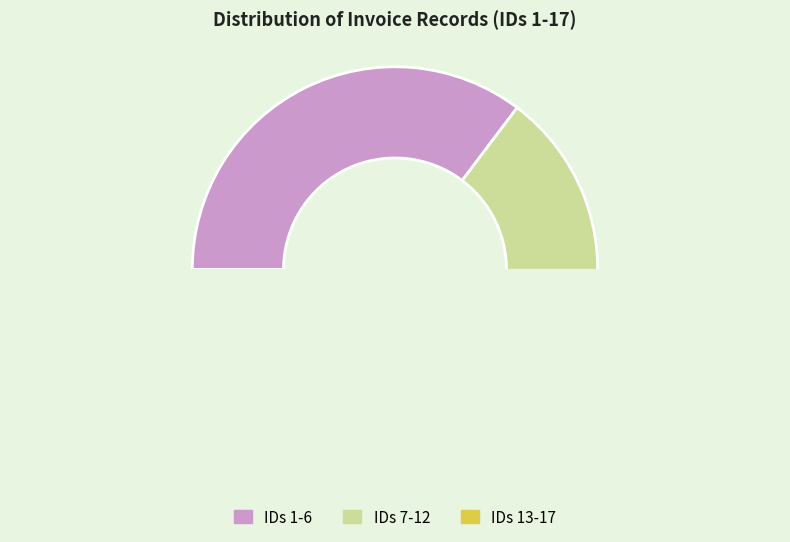

The 1 slice represents 11% of the pie. True or false?

False